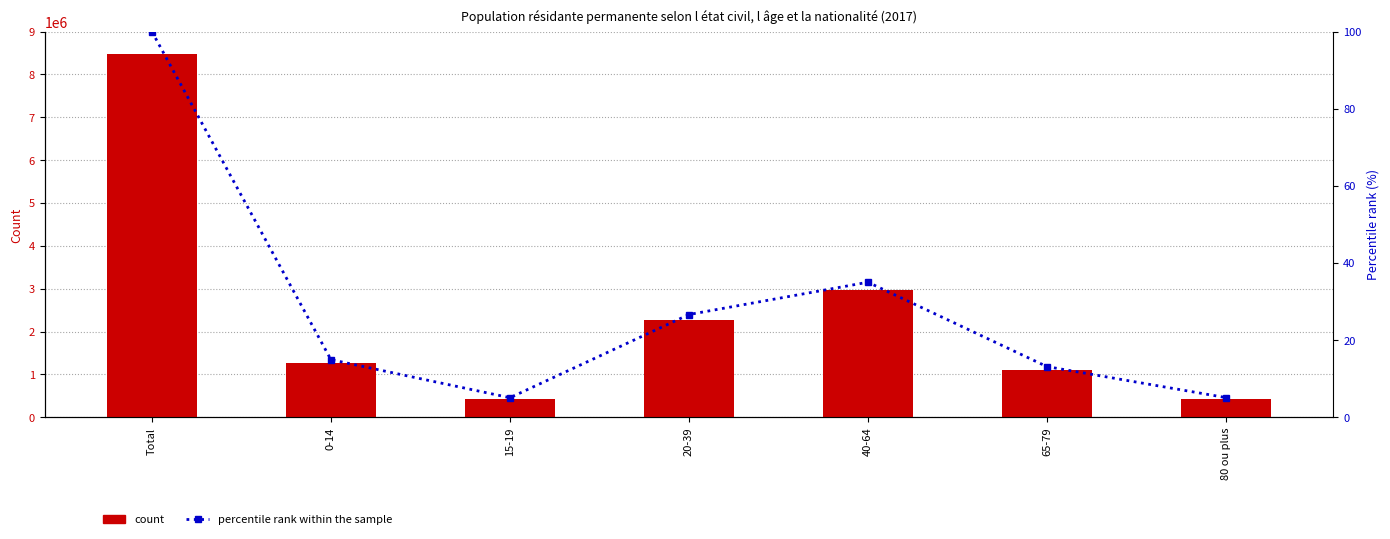

What position from the left is 0-14?

2